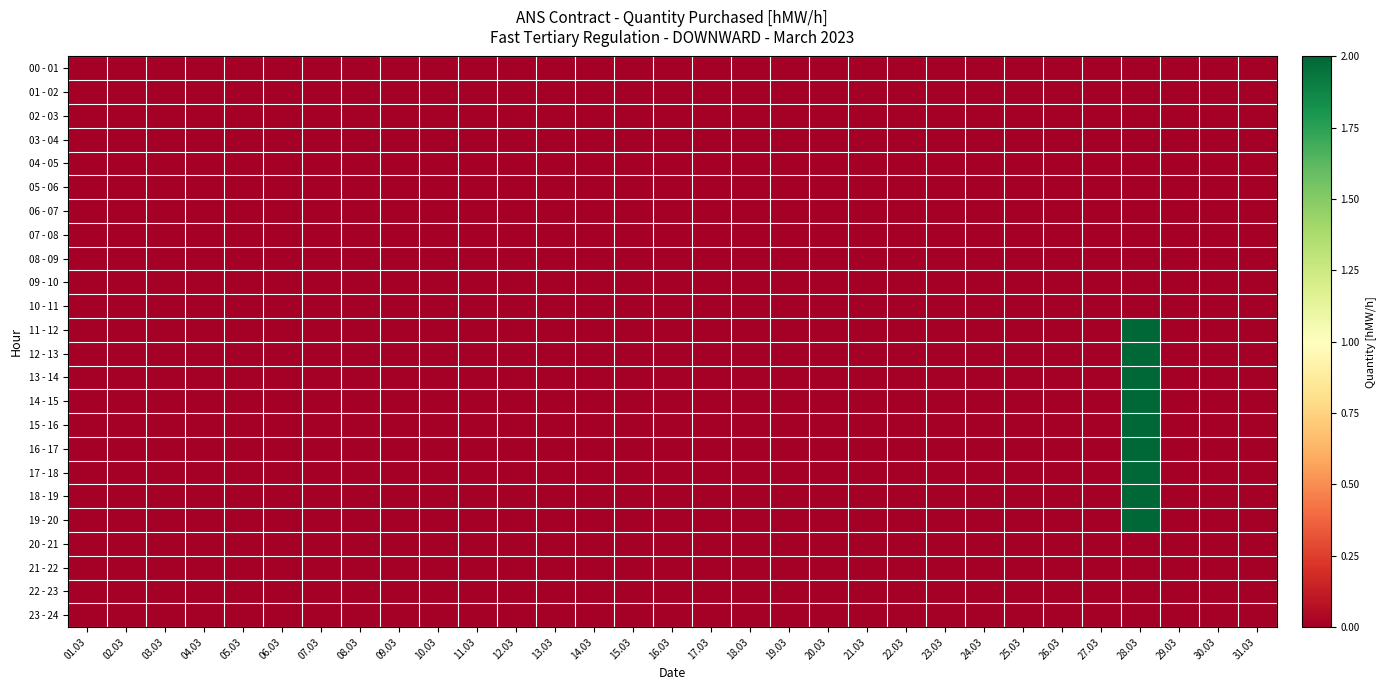

Rank the series by their maximum value, from lowest to highest.

00 - 01, 01 - 02, 02 - 03, 03 - 04, 04 - 05, 05 - 06, 06 - 07, 07 - 08, 08 - 09, 09 - 10, 10 - 11, 20 - 21, 21 - 22, 22 - 23, 23 - 24, 11 - 12, 12 - 13, 13 - 14, 14 - 15, 15 - 16, 16 - 17, 17 - 18, 18 - 19, 19 - 20